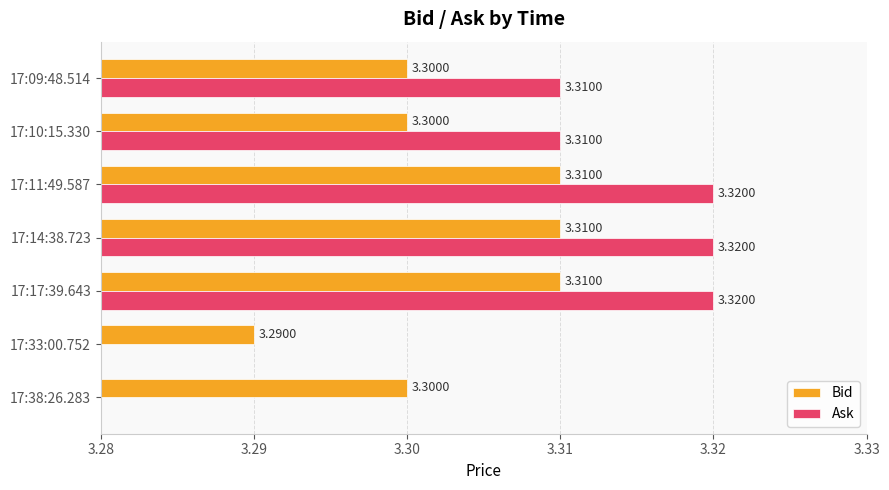

How many positive values does the Ask series have?

5